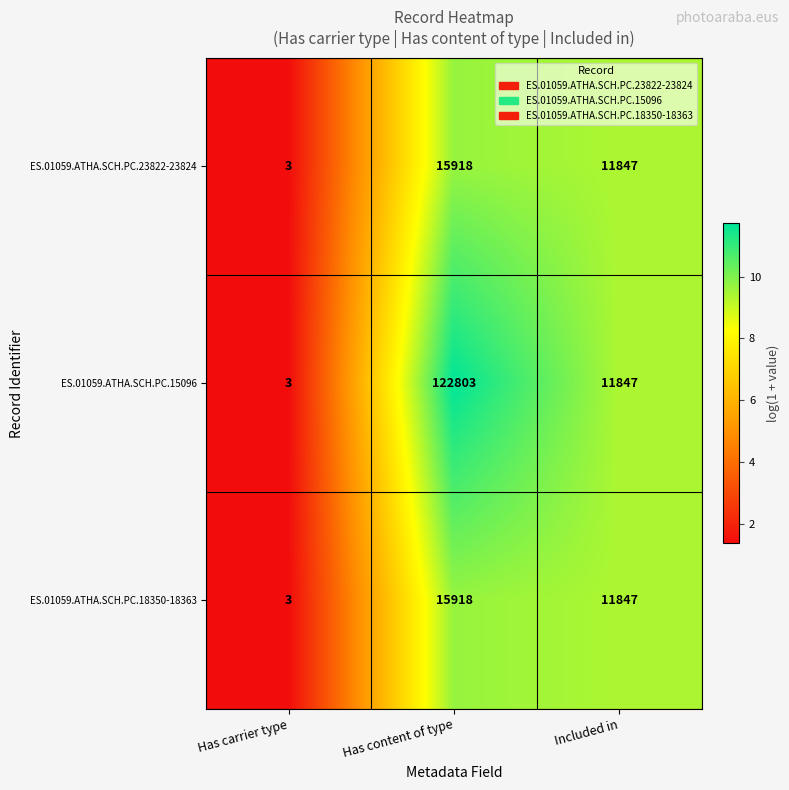

The ES.01059.ATHA.SCH.PC.23822-23824 series shows 5 at Has carrier type. True or false?

False